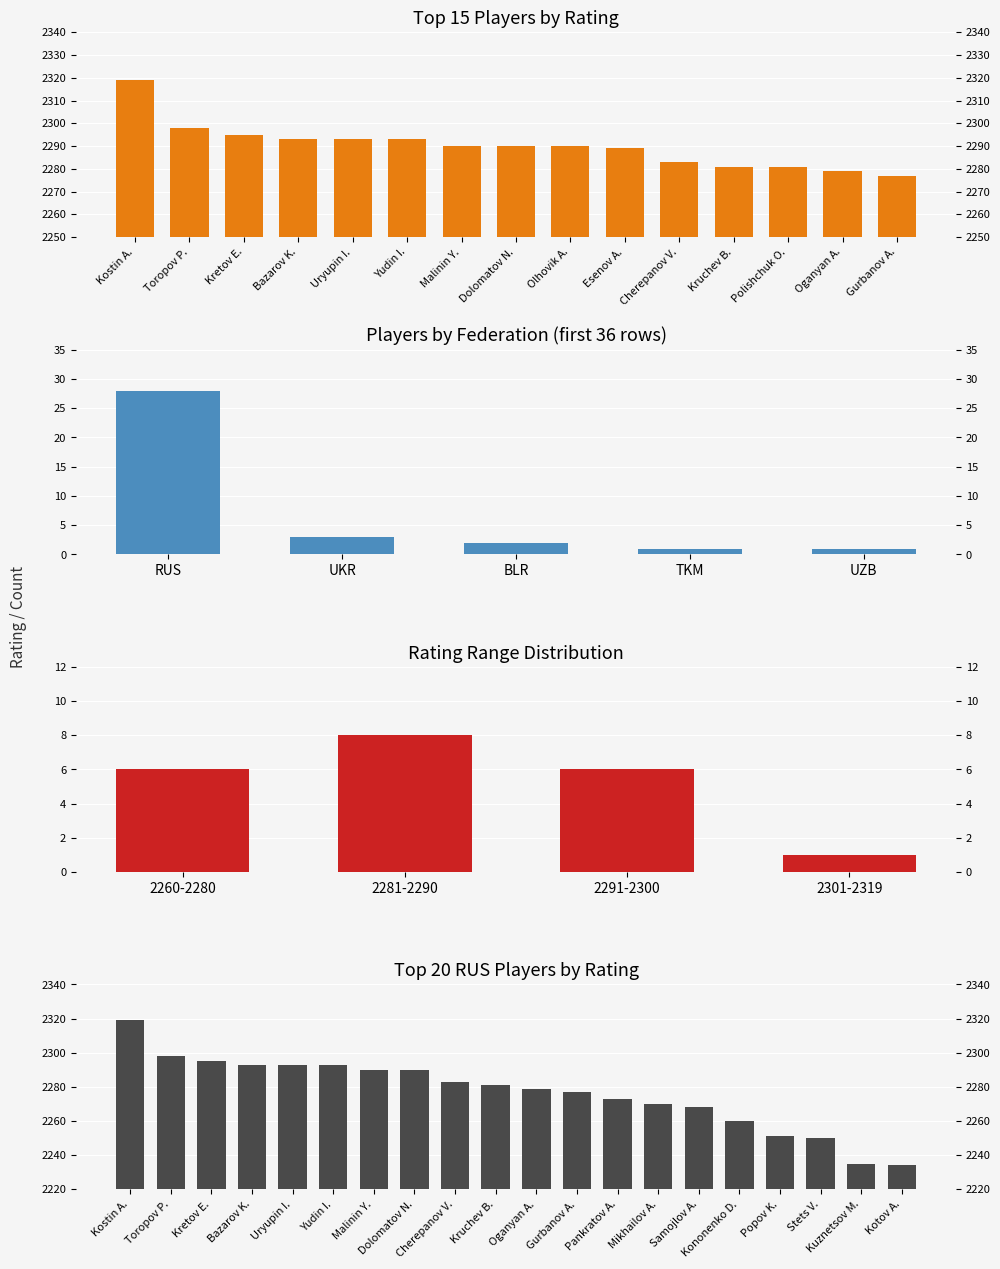

Approximately how many times larger is the value at Mikhailov A. compared to Pankratov A.?

1.0